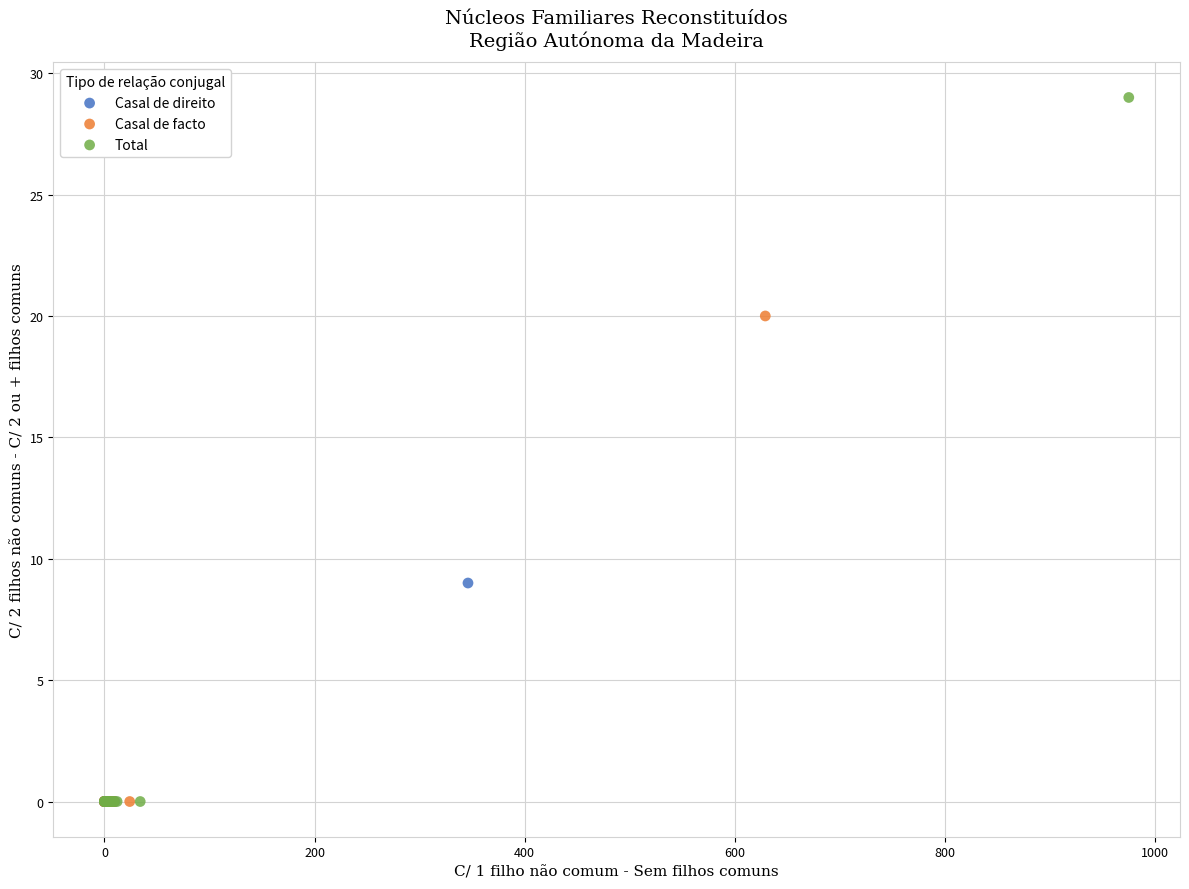

What are all the series names shown in the legend?

Casal de direito, Casal de facto, Total